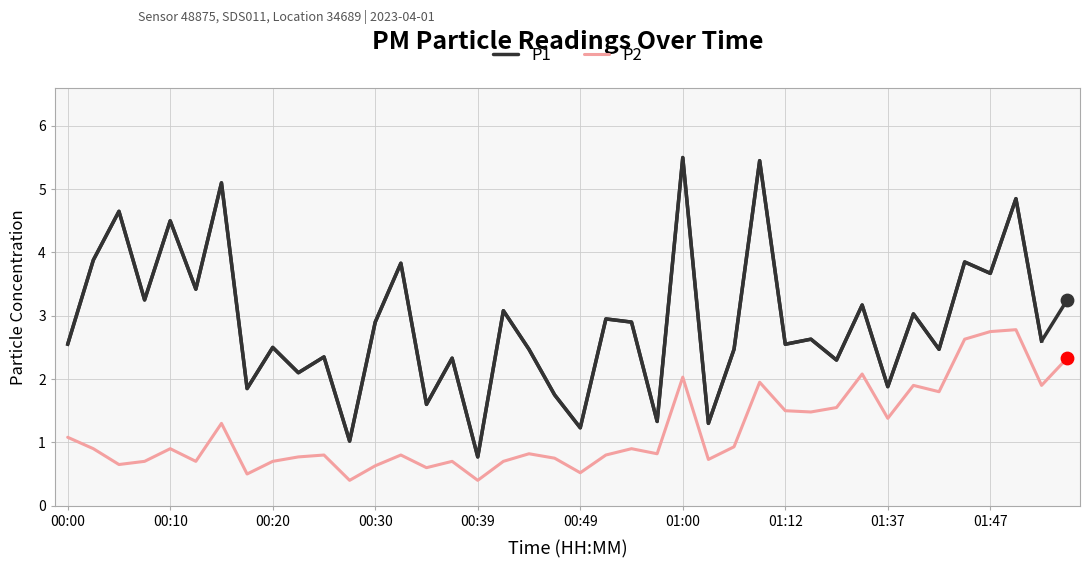

Which series has the widest spread of Y values?

P1